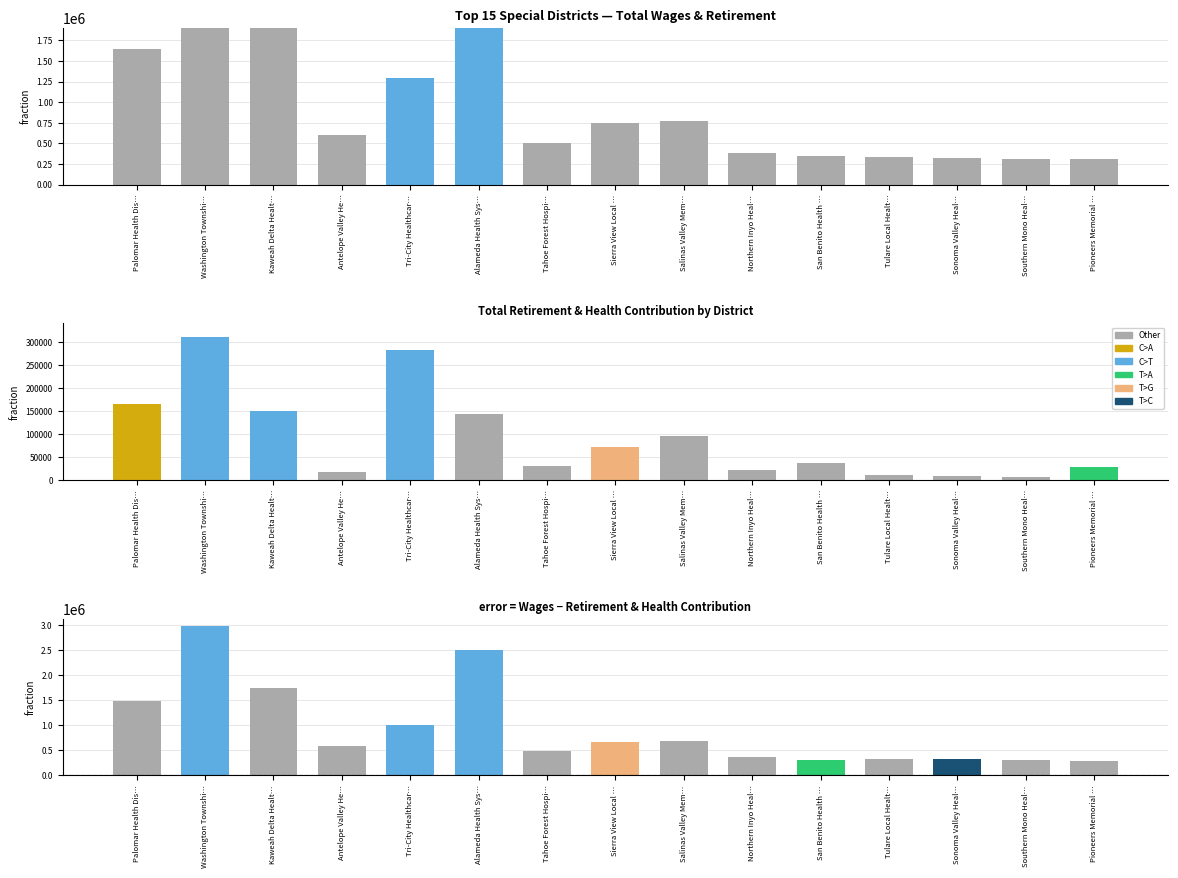

Rank the series by their maximum value, from lowest to highest.

Total Retirement & Health Contribution, Wages − Retirement, Total Wages